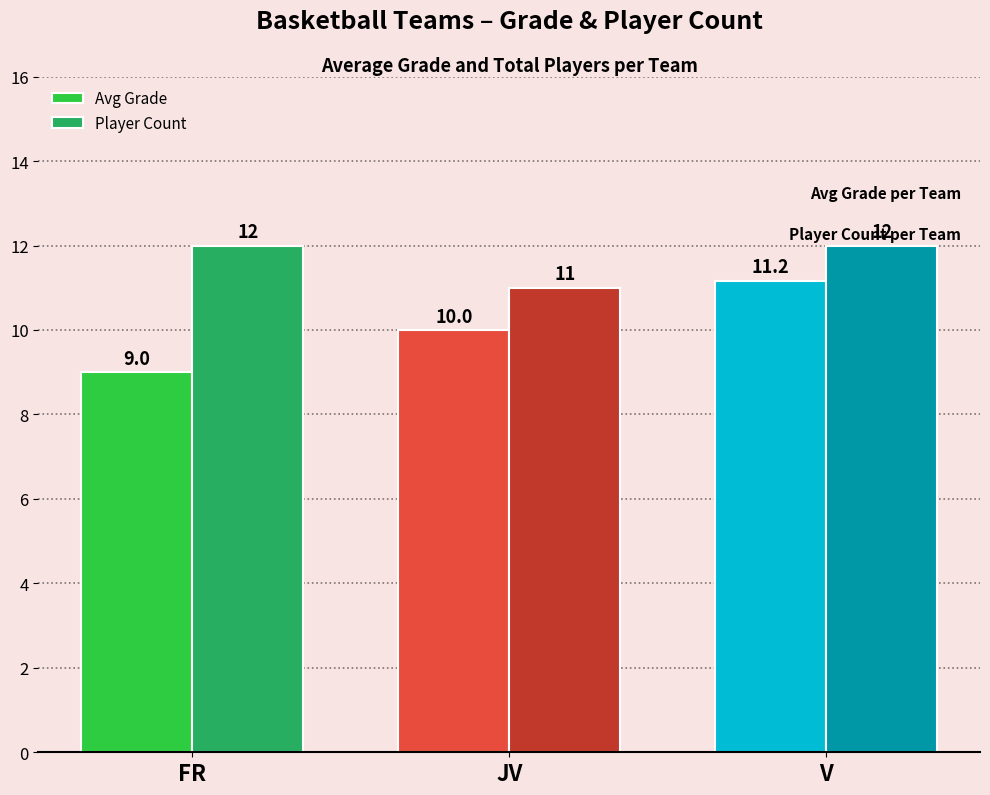

How many values in the Avg Grade series are below 10?

1